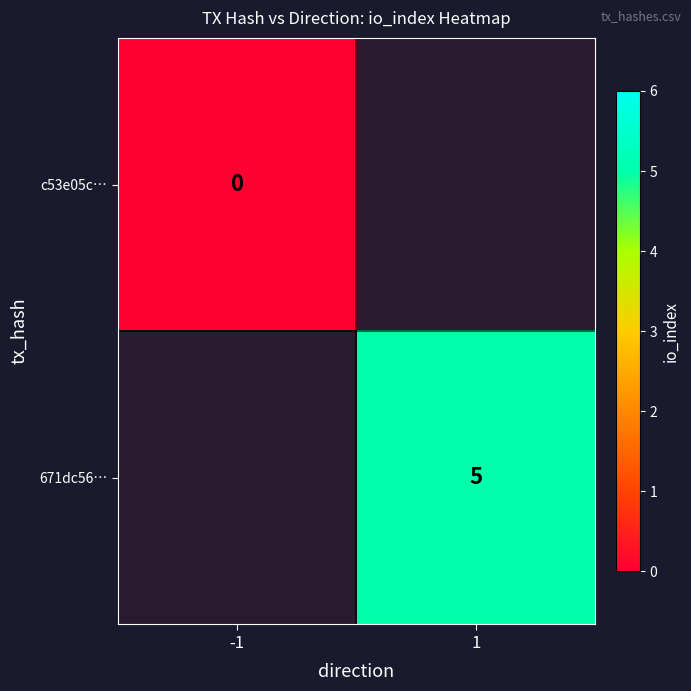

Is it true that 671dc56… equals 3 at 1?

False